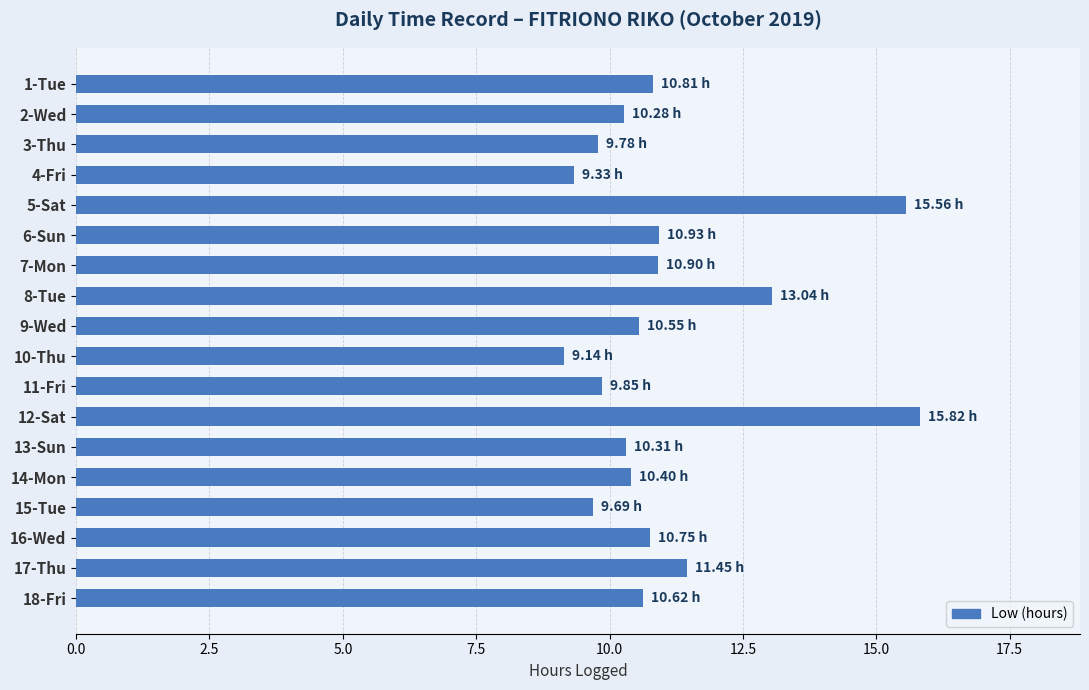

Does the chart contain any negative values?

No